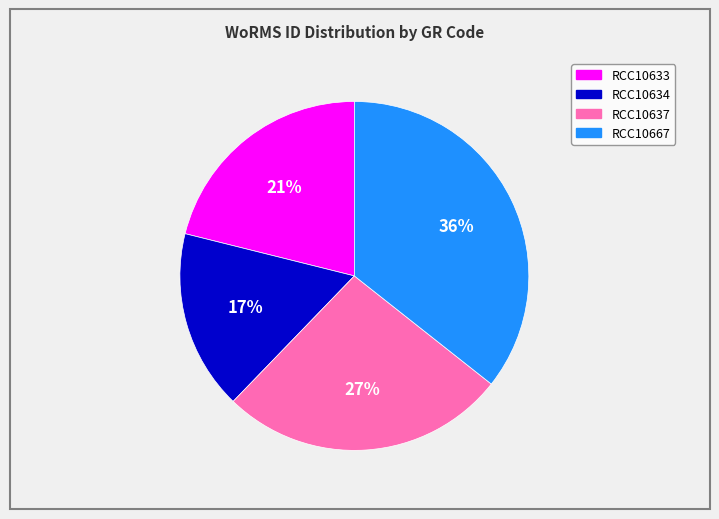

Is there a majority slice in this chart?

No